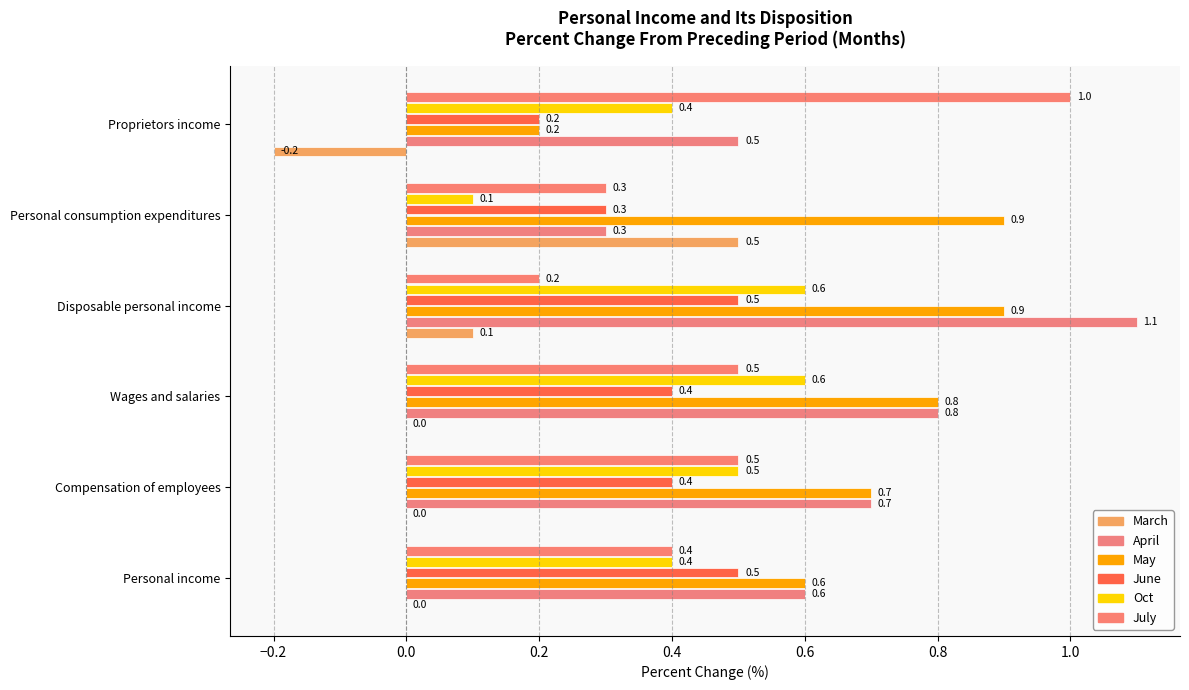

Reading left to right, extract all data points from this chart.

March: 0.0	0.0	0.0	0.1	0.5	-0.2
April: 0.6	0.7	0.8	1.1	0.3	0.5
May: 0.6	0.7	0.8	0.9	0.9	0.2
June: 0.5	0.4	0.4	0.5	0.3	0.2
Oct: 0.4	0.5	0.6	0.6	0.1	0.4
July: 0.4	0.5	0.5	0.2	0.3	1.0